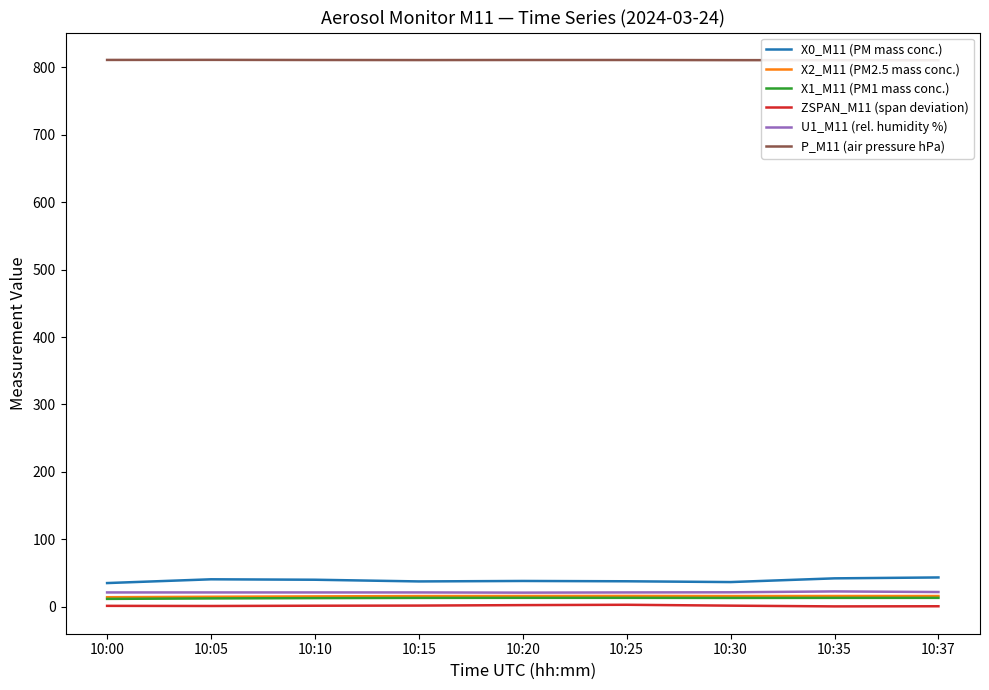

Where does the ZSPAN_M11 (span deviation) series first go above 1?

10:00